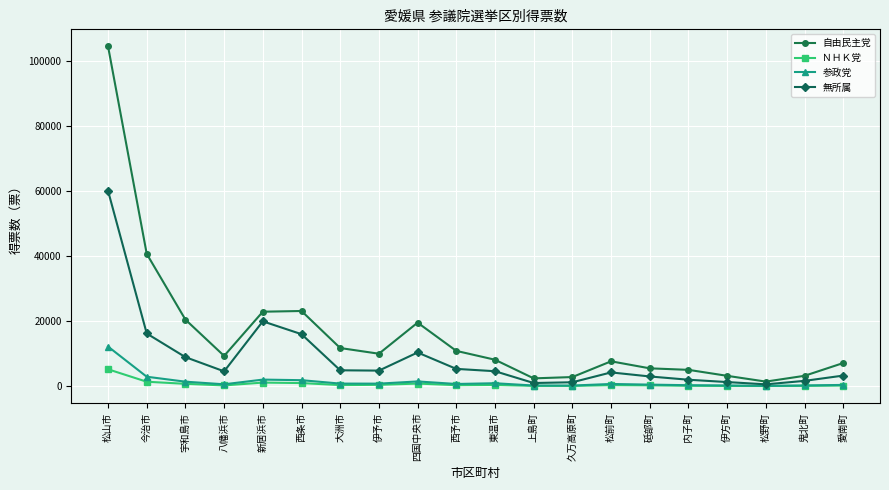

Where is the first local minimum for 無所属?

八幡浜市